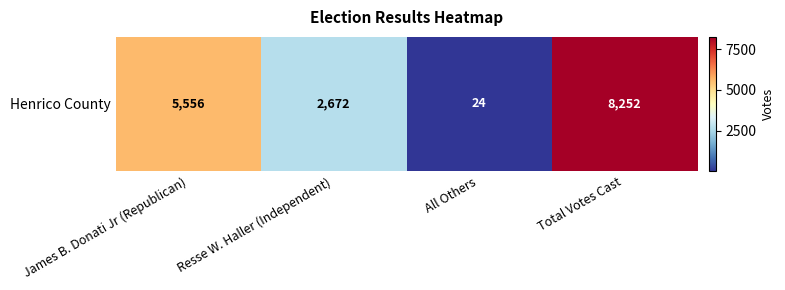

How many series are shown in this chart?

1